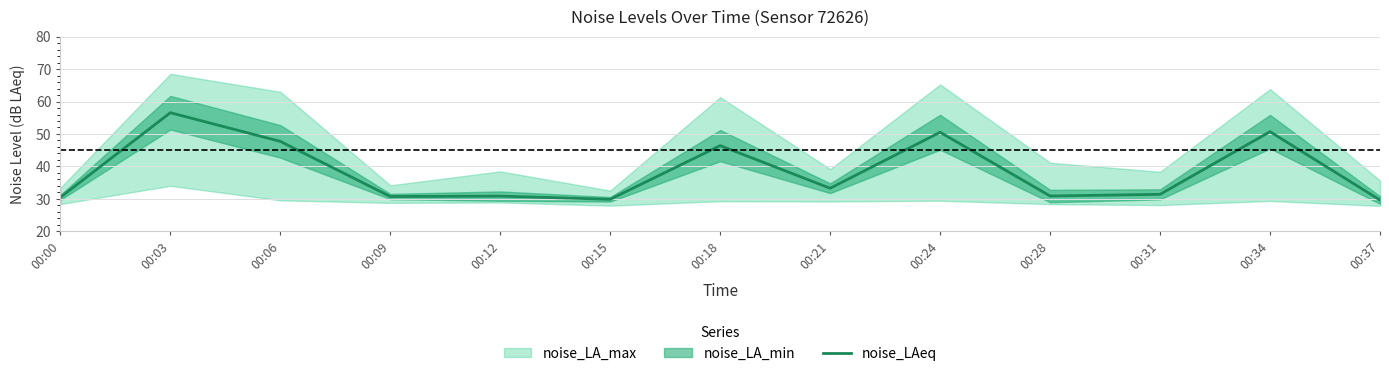

Reading left to right, transcribe all the data shown in this chart.

00:00=30.5	00:03=56.6	00:06=47.7	00:09=30.7	00:12=30.8	00:15=29.9	00:18=46.4	00:21=33.3	00:24=50.5	00:28=30.9	00:31=31.4	00:34=50.7	00:37=29.6